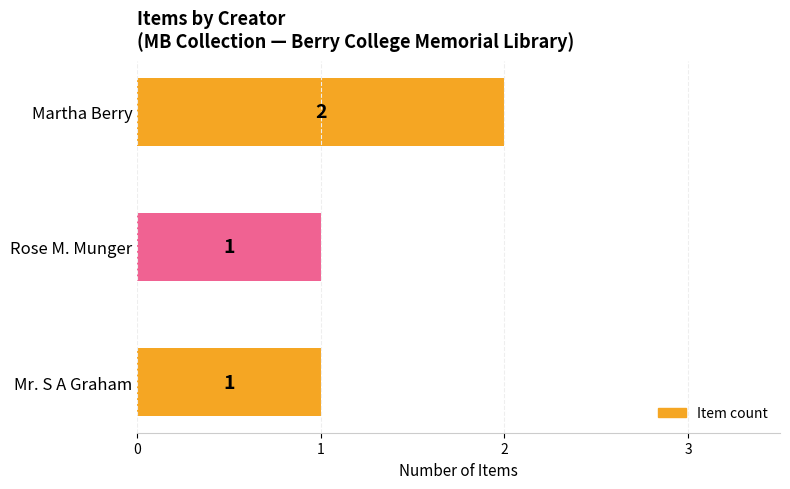

The value at Martha Berry is 2. True or false?

True